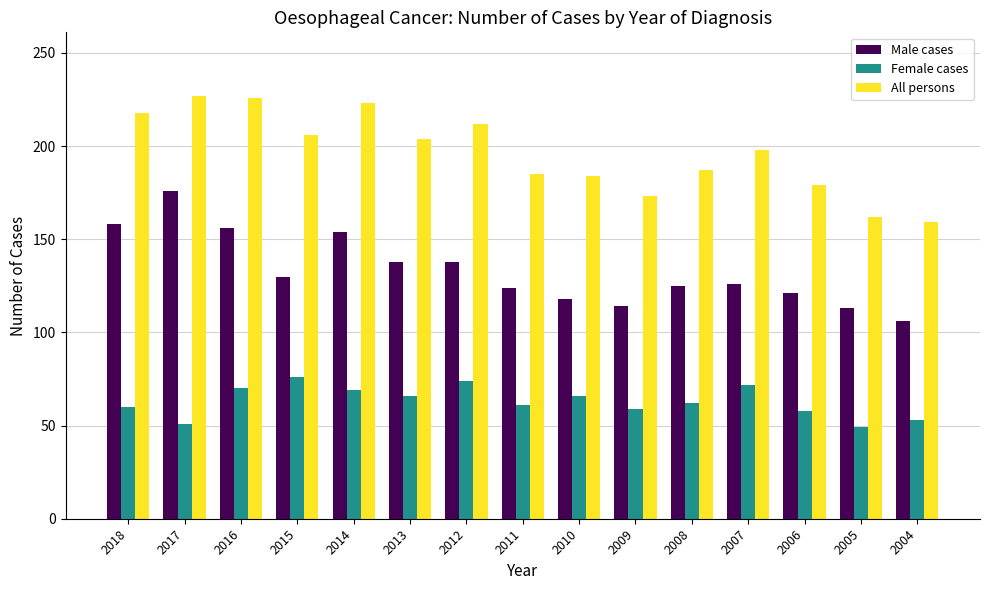

Are the bars horizontal?

No